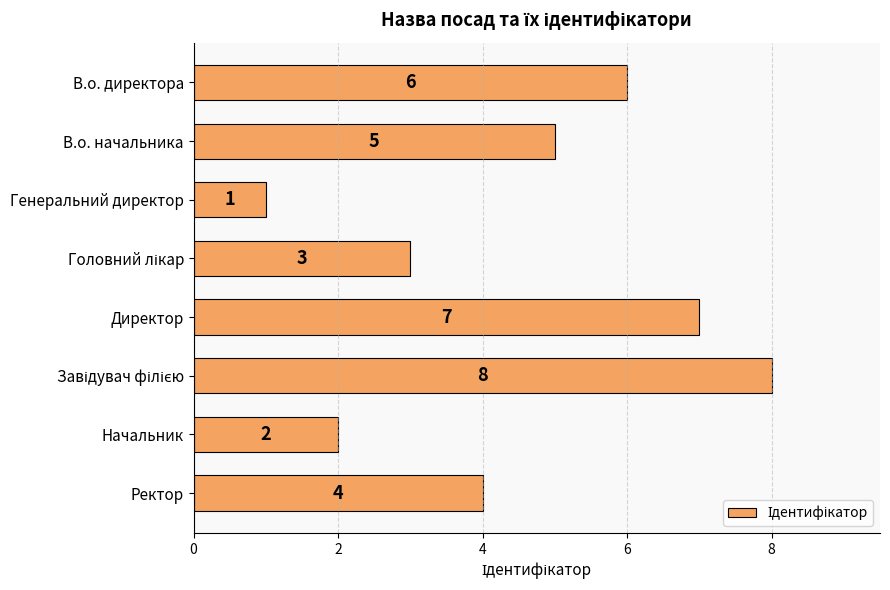

How many values are below 5?

4